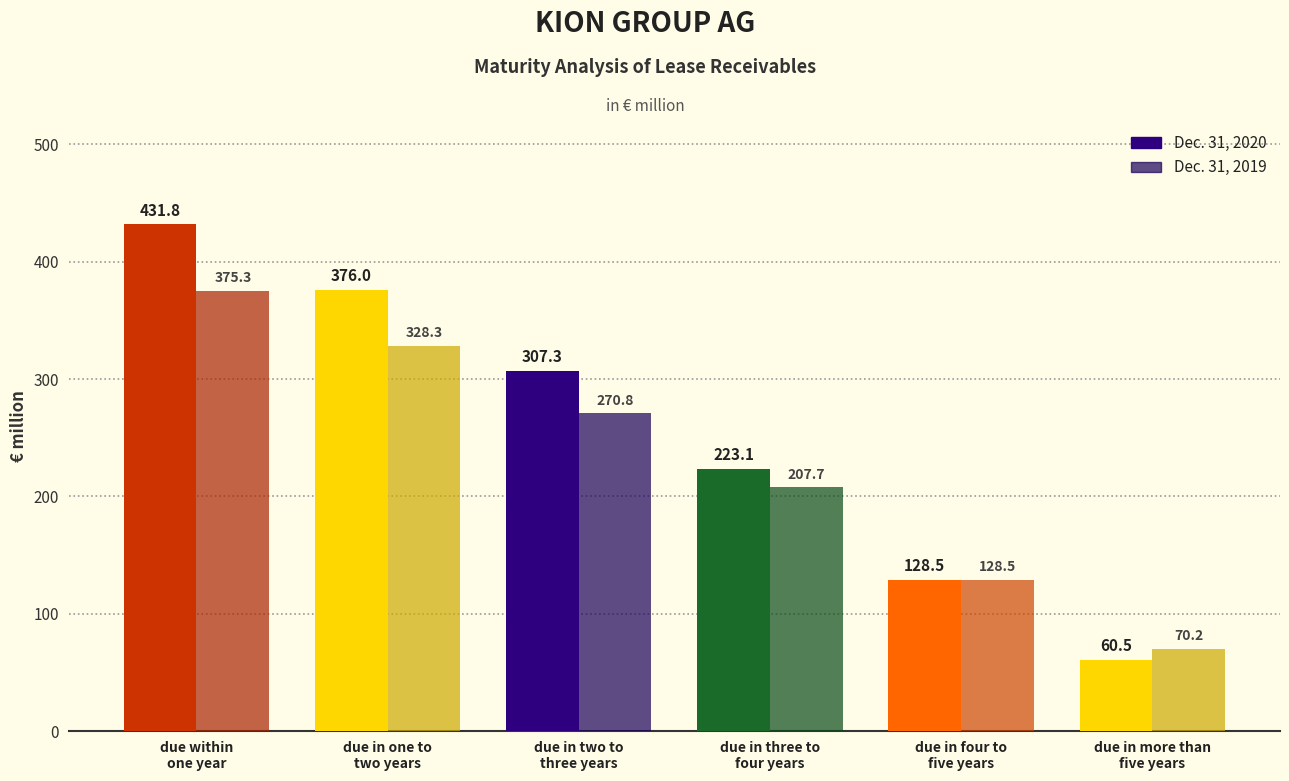

Which label corresponds to the largest value in the chart?

due within
one year